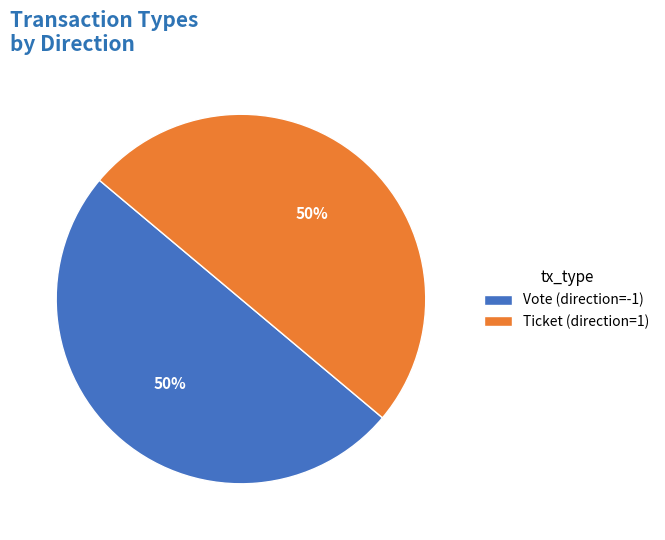

How many slices are in this pie chart?

2